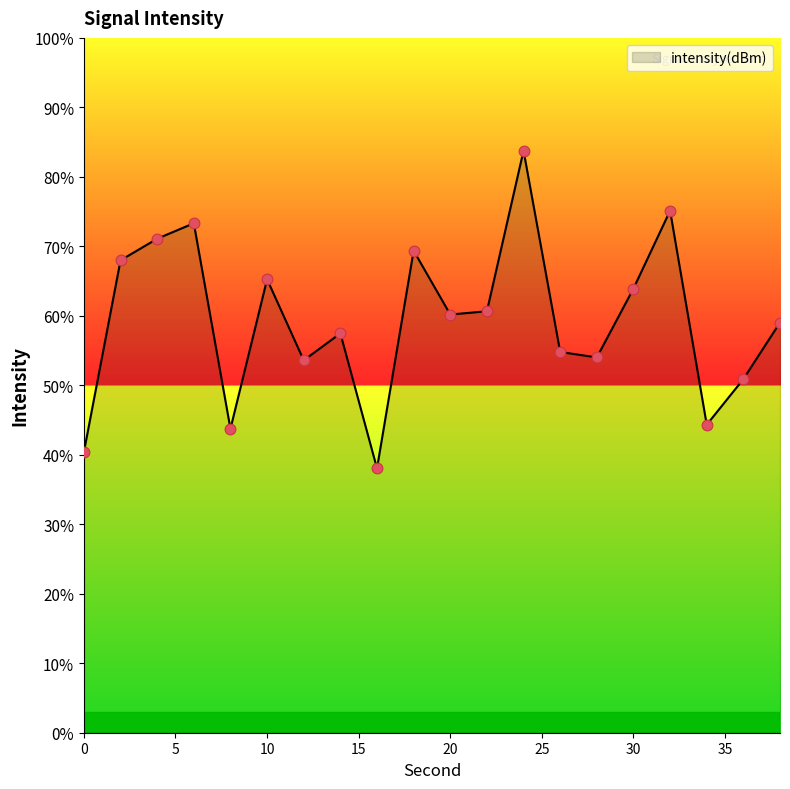

What is the greatest value displayed?

83.8